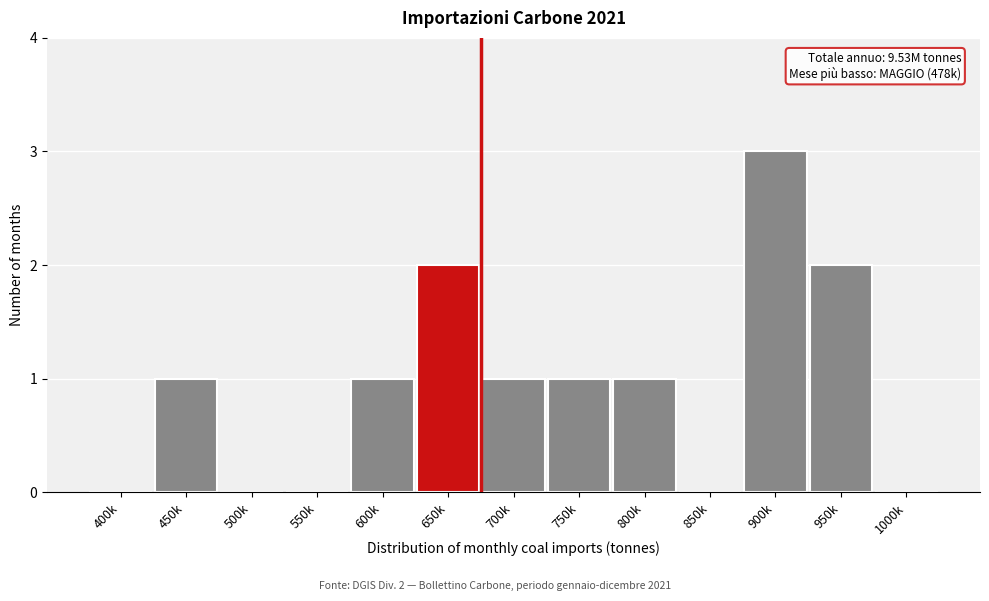

Reading left to right, what are all the values shown in this chart?

400k=0	450k=1	500k=0	550k=0	600k=1	650k=2	700k=1	750k=1	800k=1	850k=0	900k=3	950k=2	1000k=0